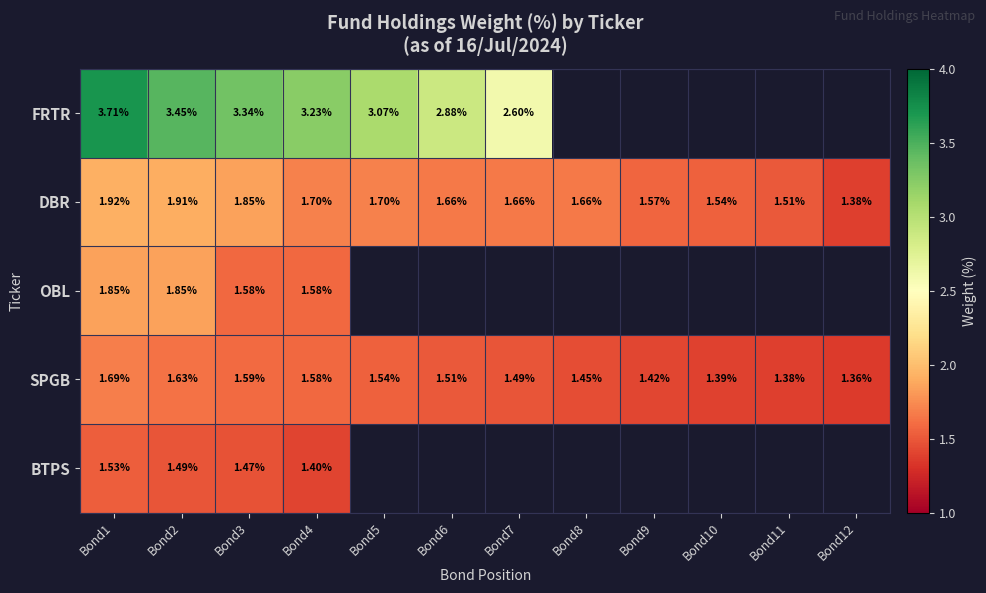

Is the value of DBR at Bond8 greater than the value of BTPS at Bond1?

Yes